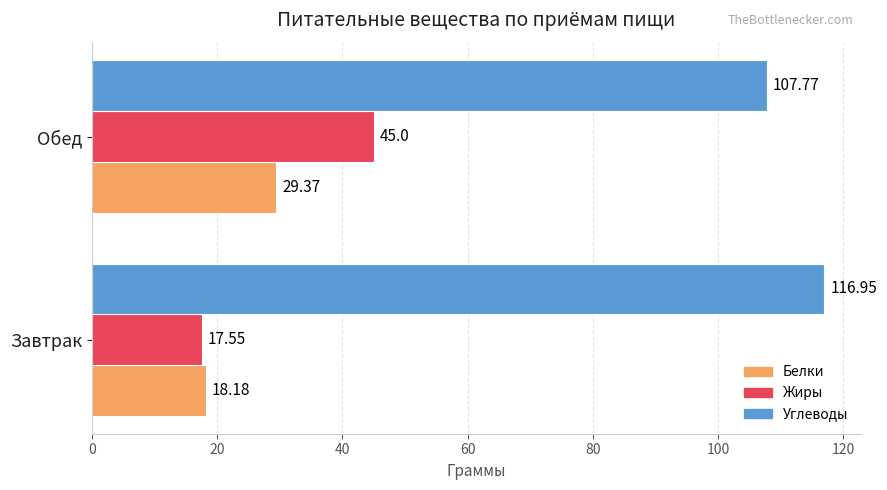

What is the difference between the Углеводы values at Обед and Завтрак?

9.2